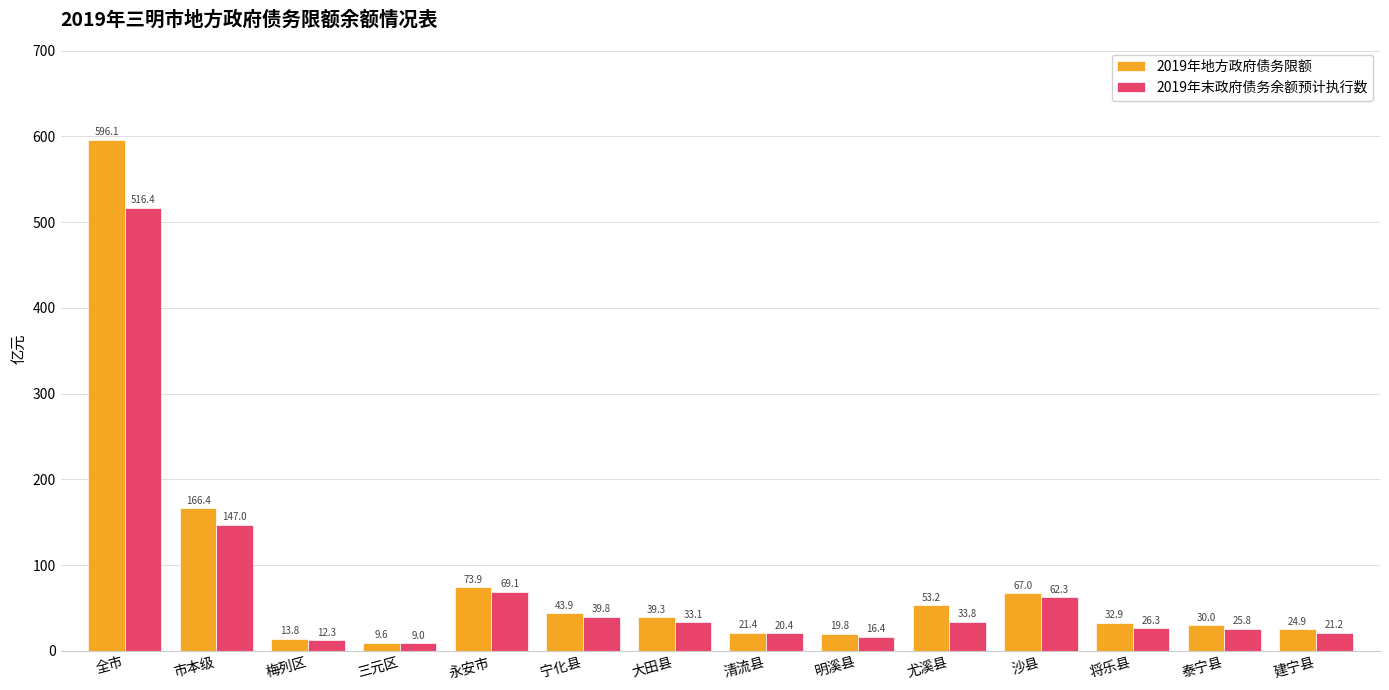

Reading left to right, what are all the values shown in this chart?

2019年地方政府债务限额: 全市=596.1	市本级=166.4	梅列区=13.8	三元区=9.6	永安市=73.9	宁化县=43.9	大田县=39.3	清流县=21.4	明溪县=19.8	尤溪县=53.2	沙县=67.0	将乐县=32.9	泰宁县=30.0	建宁县=24.9
2019年末政府债务余额预计执行数: 全市=516.4	市本级=147.0	梅列区=12.3	三元区=9.0	永安市=69.1	宁化县=39.8	大田县=33.1	清流县=20.4	明溪县=16.4	尤溪县=33.8	沙县=62.3	将乐县=26.3	泰宁县=25.8	建宁县=21.2